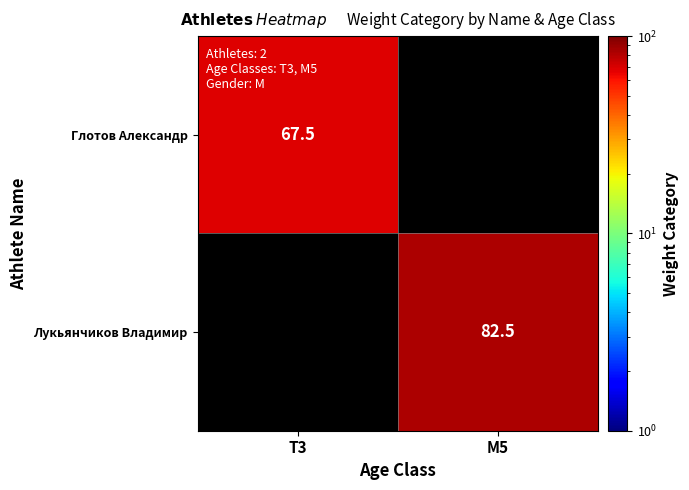

Is it true that Глотов Александр equals 93.2 at T3?

False